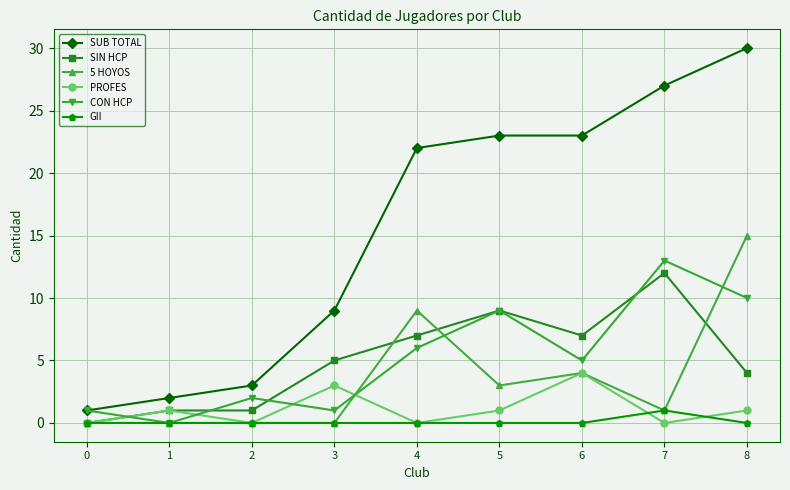

True or false: SIN HCP has a value of -5 at 0.

False